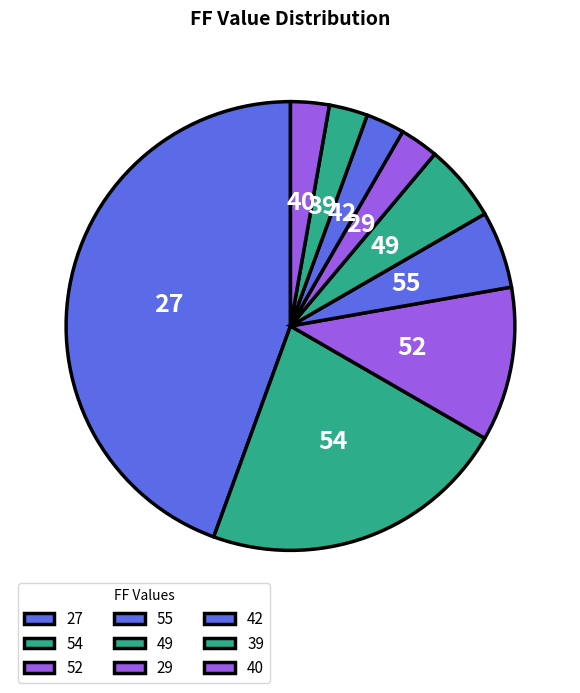

How many segments does this pie chart have?

9